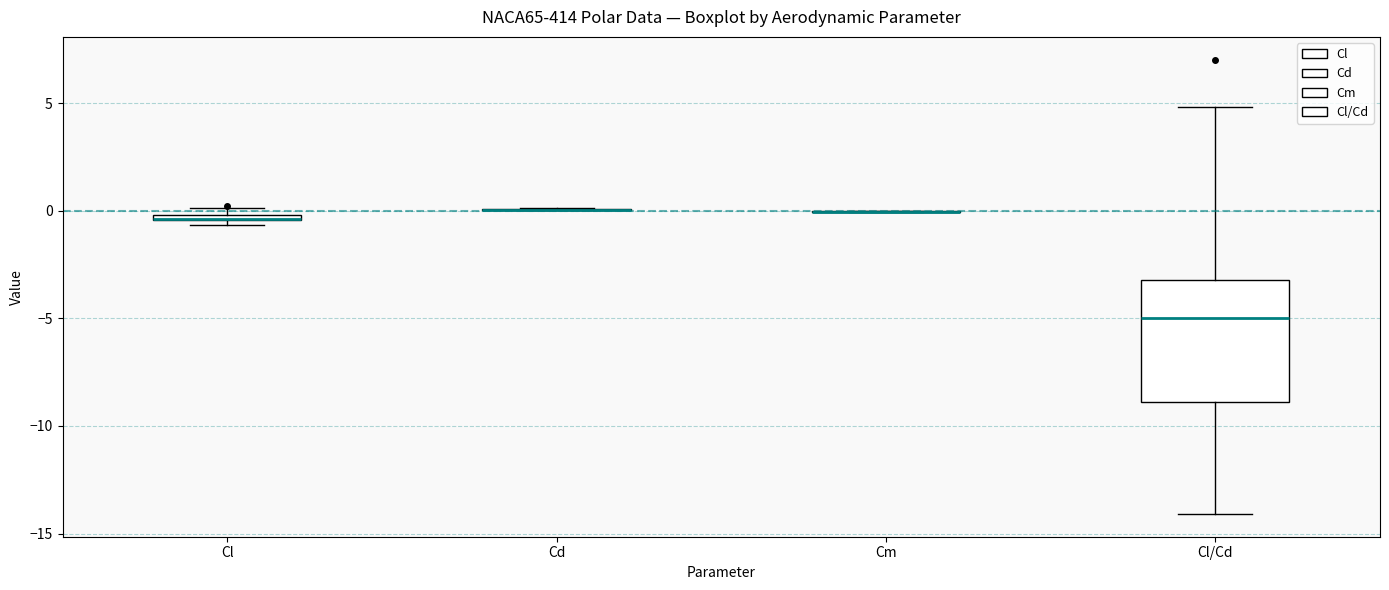

Where is the lower edge of the box for Cl on the y-axis? The values are not printed on the chart, so give them approximately, as read against the axis.

-0.5